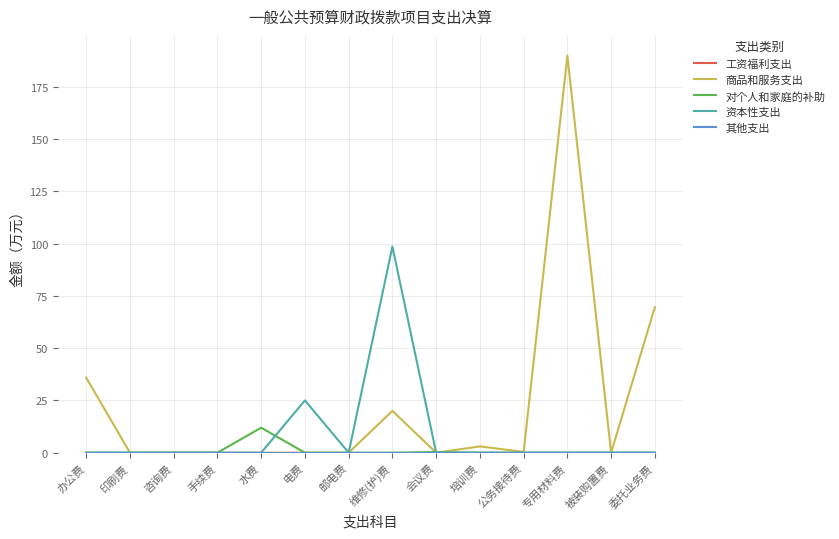

Is this an area chart (filled region under the line)?

No